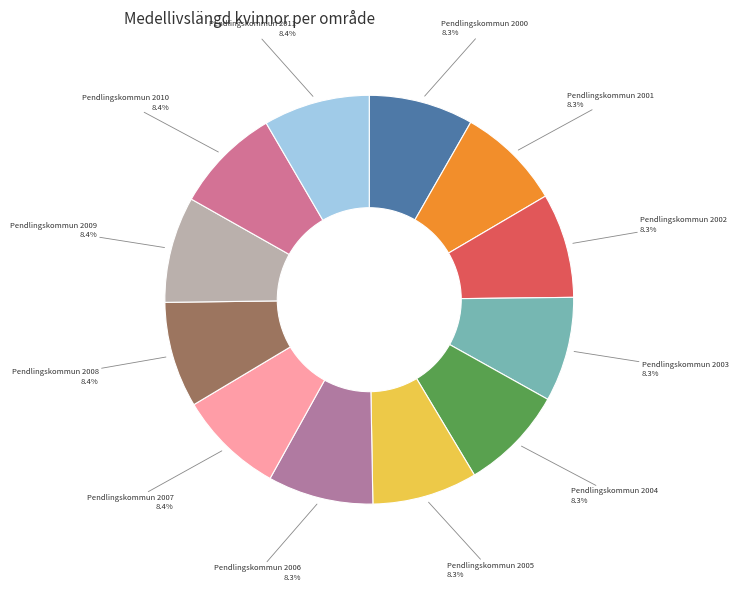

Approximately how many times larger is the value at Pendlingskommun 2008 compared to Pendlingskommun 2004?

1.0